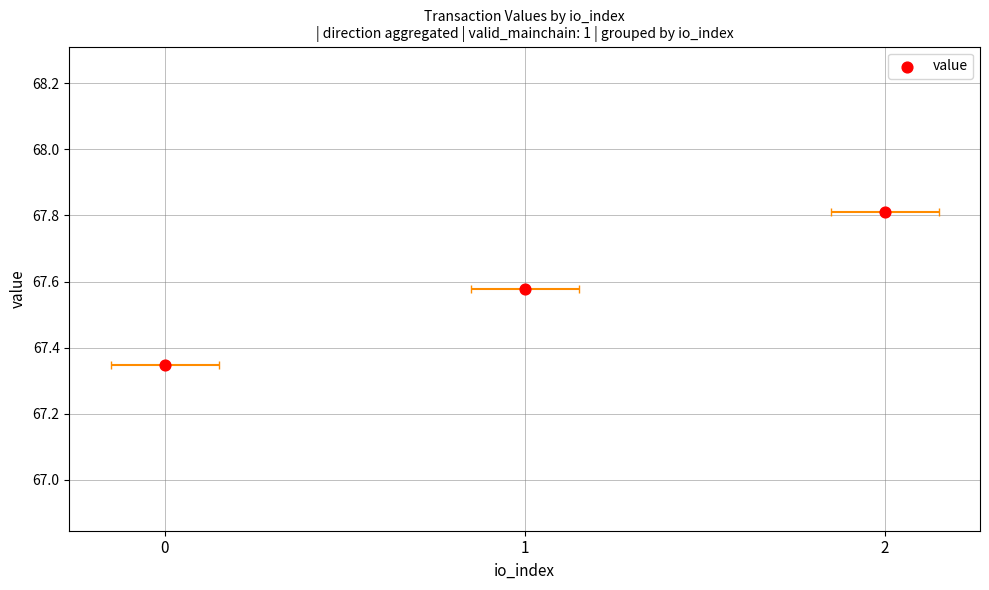

What is the ratio of the value at 1 to the value at 0?

1.0